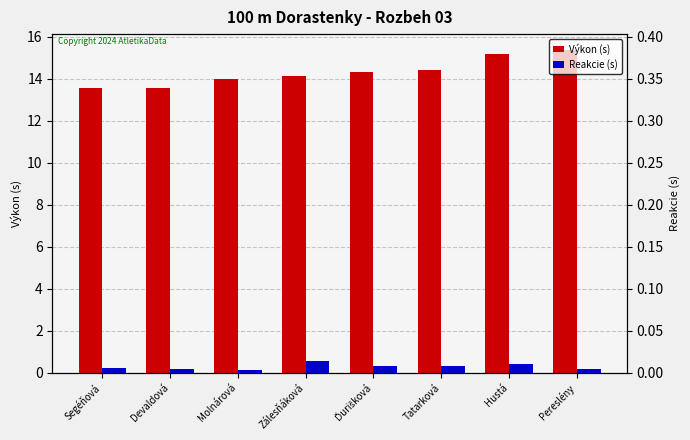

Reading left to right, transcribe all the data shown in this chart.

Výkon (s): Segéňová=13.6	Devaldová=13.6	Molnárová=14.0	Zálesňáková=14.1	Ďurišková=14.3	Tatarková=14.4	Hustá=15.2	Pereslény=15.4
Reakcie (s): Segéňová=0.2	Devaldová=0.2	Molnárová=0.1	Zálesňáková=0.5	Ďurišková=0.3	Tatarková=0.3	Hustá=0.4	Pereslény=0.2